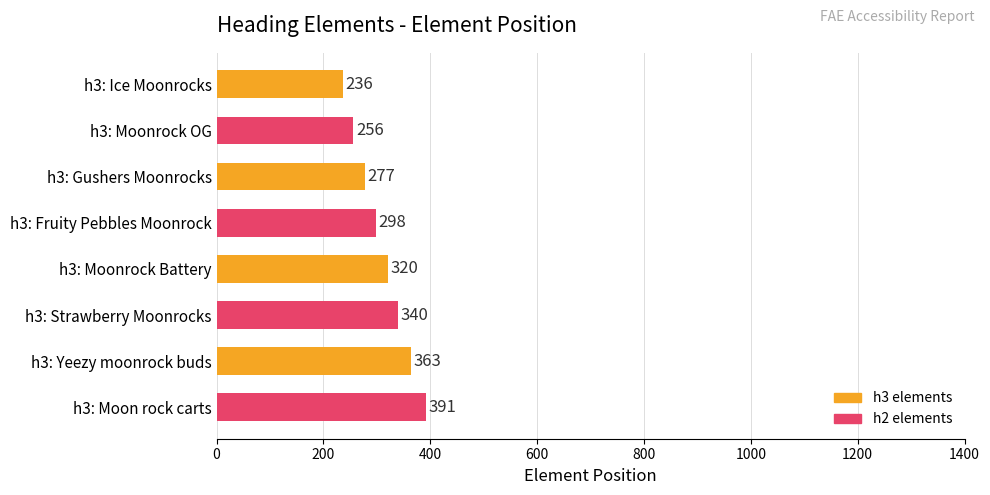

How many values are below 320?

4